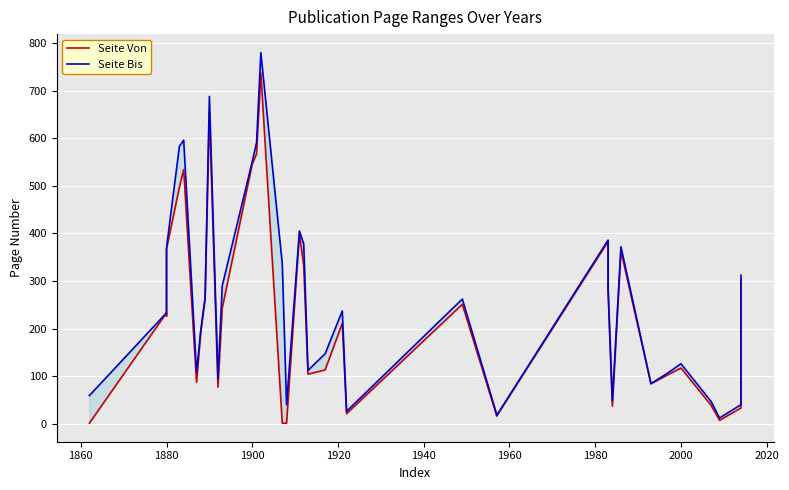

List the series in order of their overall mean, highest first.

Seite Bis, Seite Von